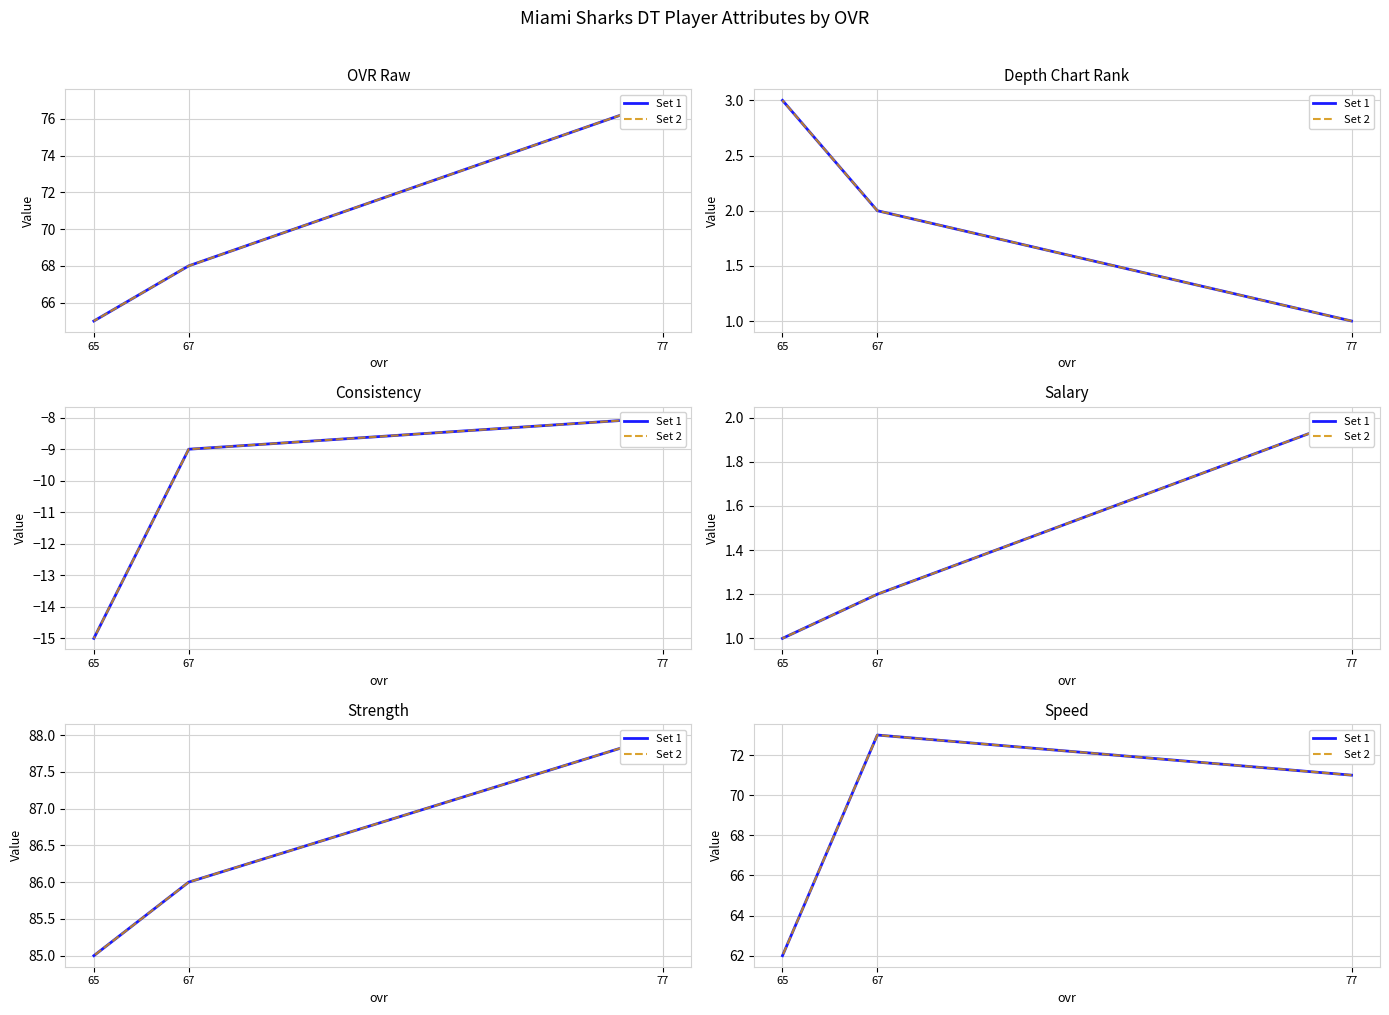

How many categories are shown in the chart?

3